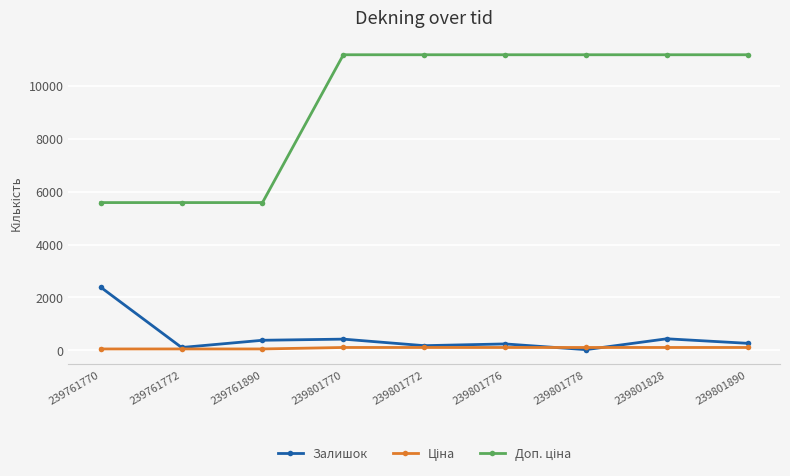

At how many categories does at least one series exceed 9398?

6